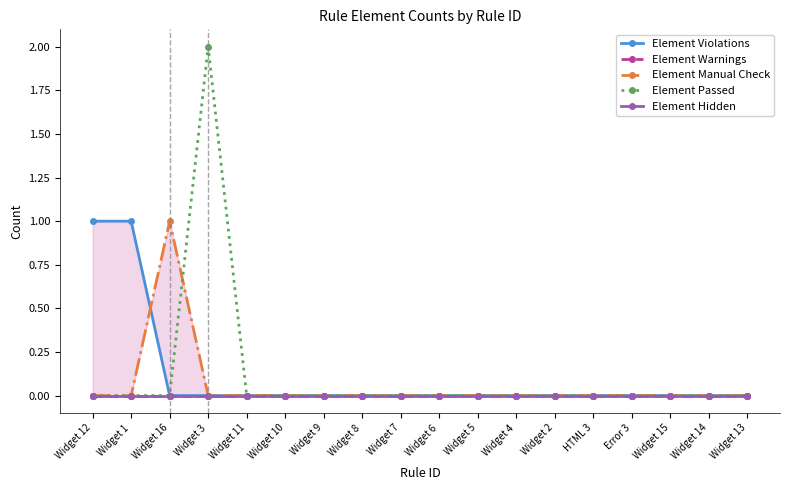

What is the difference between the highest and lowest values at Widget 3?

2